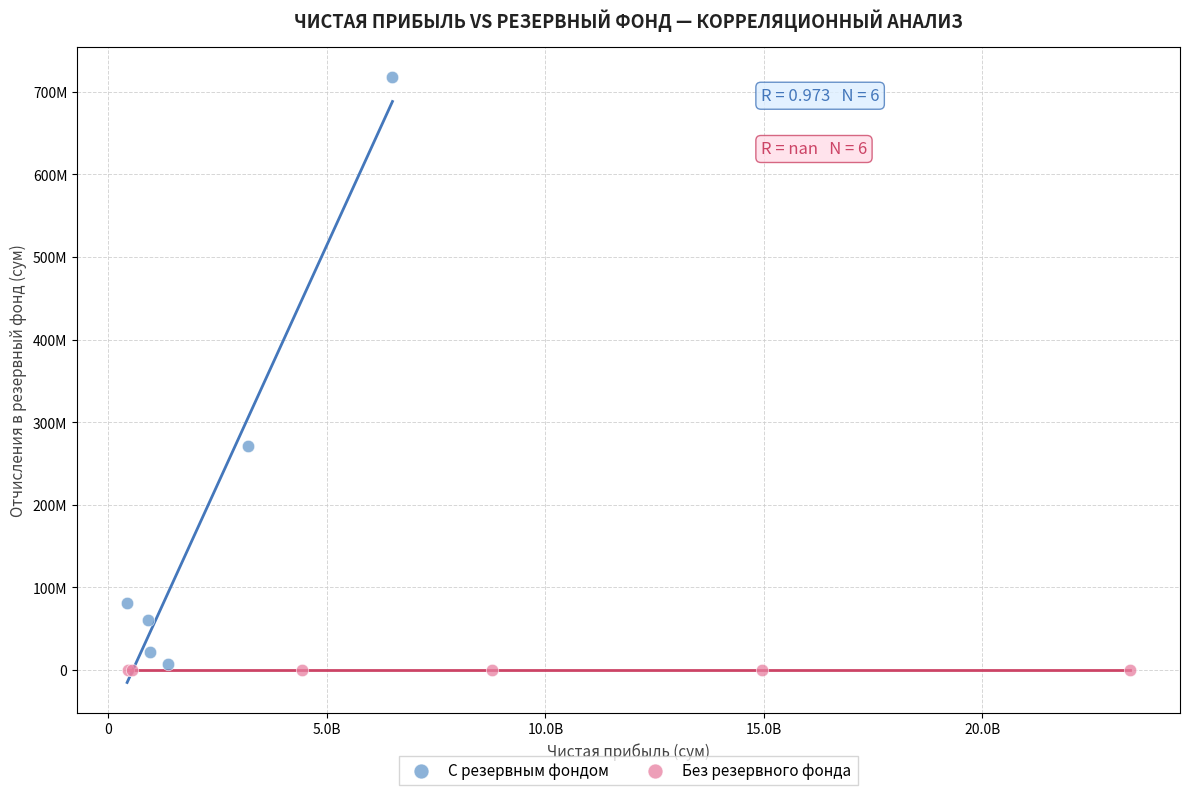

What are all the series names shown in the legend?

С резервным фондом, Без резервного фонда